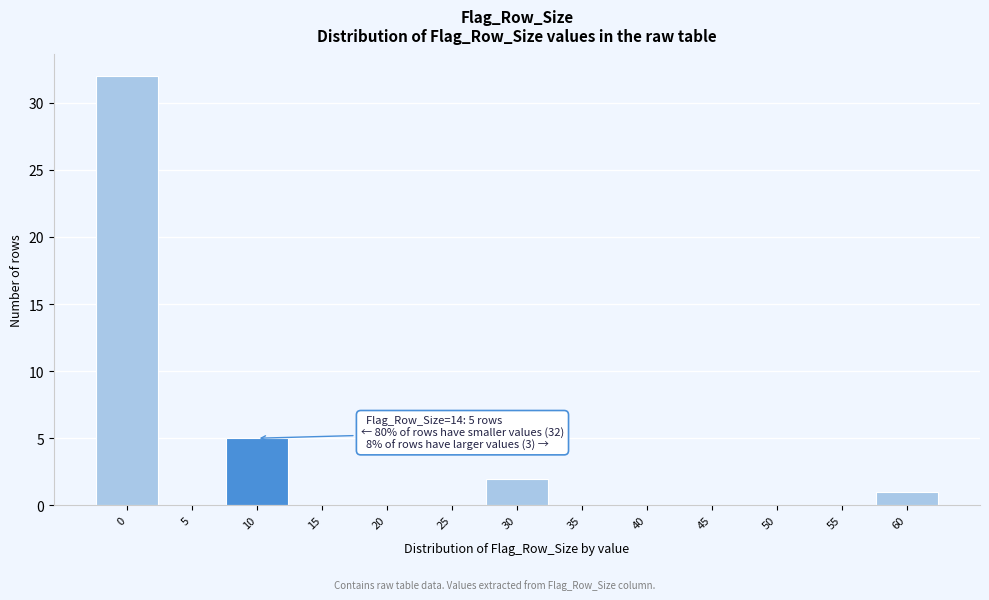

Reading left to right, extract all data points from this chart.

0=32	5=0	10=5	15=0	20=0	25=0	30=2	35=0	40=0	45=0	50=0	55=0	60=1